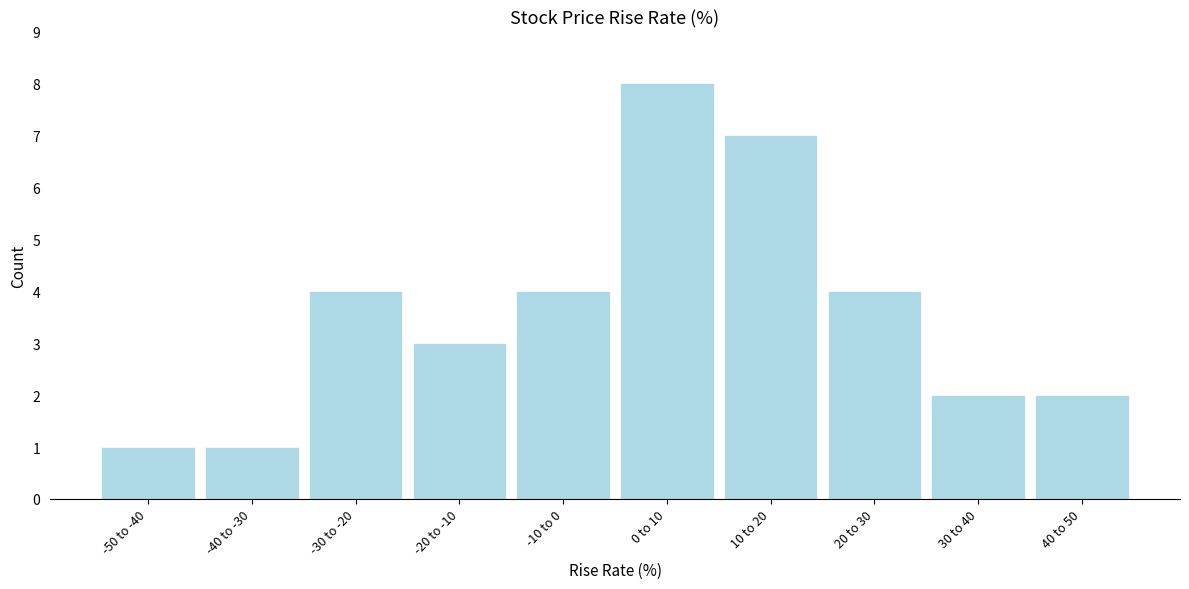

Reading left to right, list all the values displayed in this chart.

-50 to -40=1	-40 to -30=1	-30 to -20=4	-20 to -10=3	-10 to 0=4	0 to 10=8	10 to 20=7	20 to 30=4	30 to 40=2	40 to 50=2